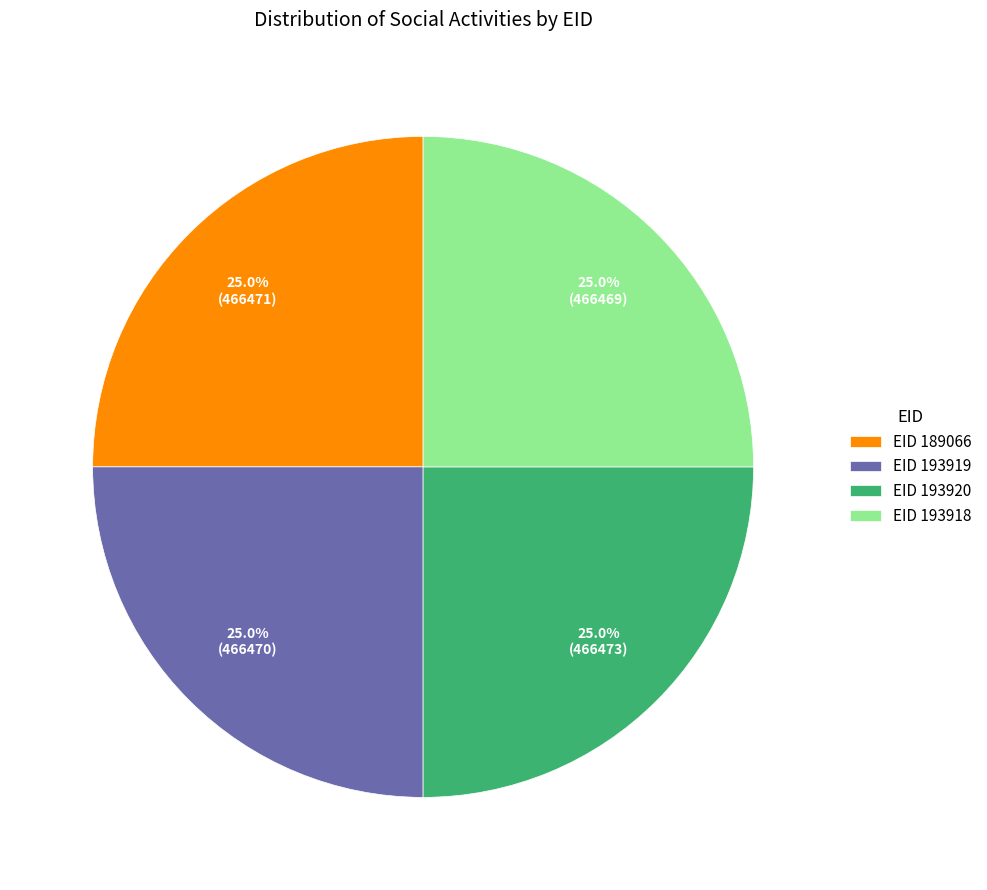

What percentage is NOT represented by EID 189066?

75.0%